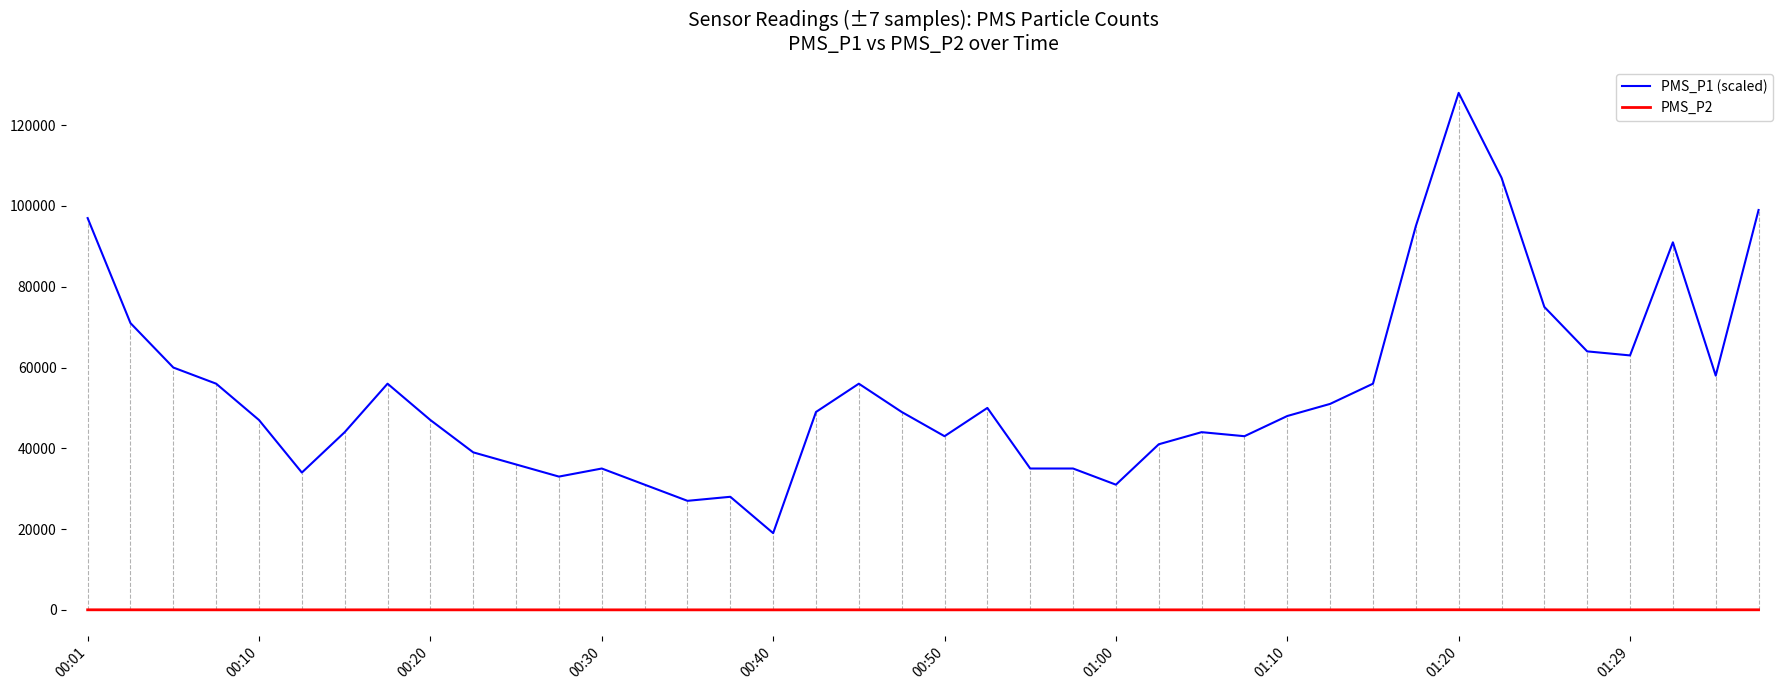

Rank the series by their maximum value, from highest to lowest.

PMS_P1 (scaled), PMS_P2